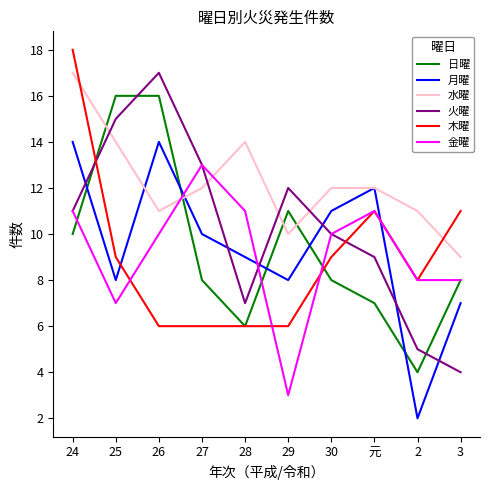

Count the 金曜 values in the range 8 to 11.

7